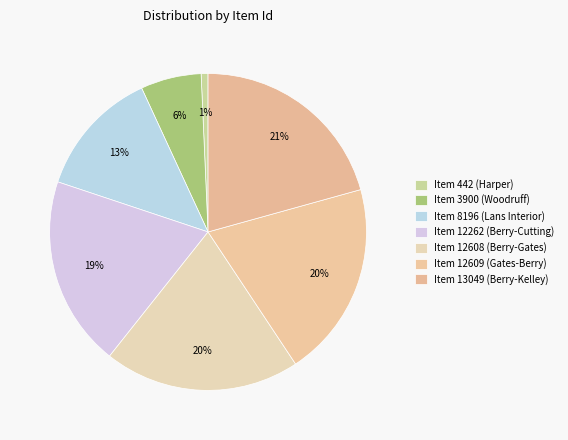

True or false: Item 442 (Harper) accounts for 1% of the total.

True